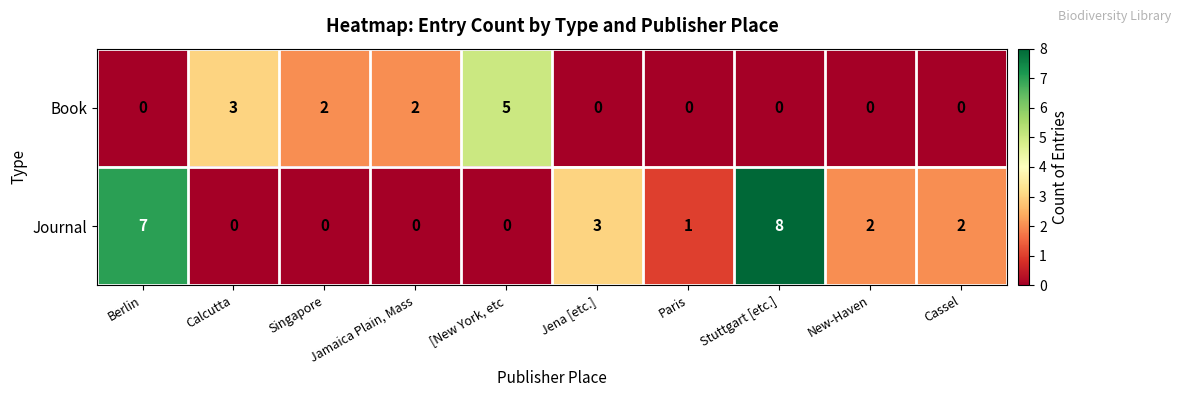

Is the value of Book at [New York, etc greater than the value of Journal at Berlin?

No